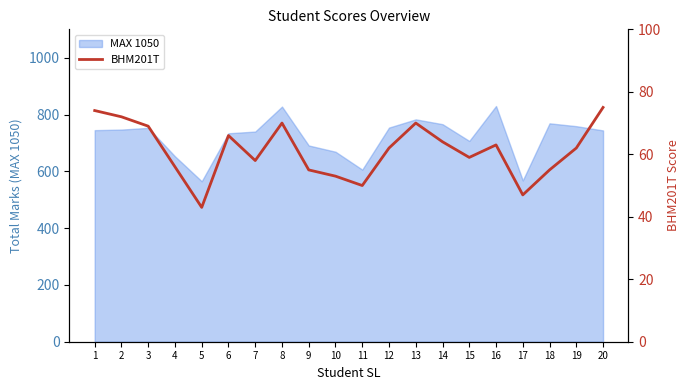

How many points are higher than both their immediate neighbors (excluding endpoints)?

4